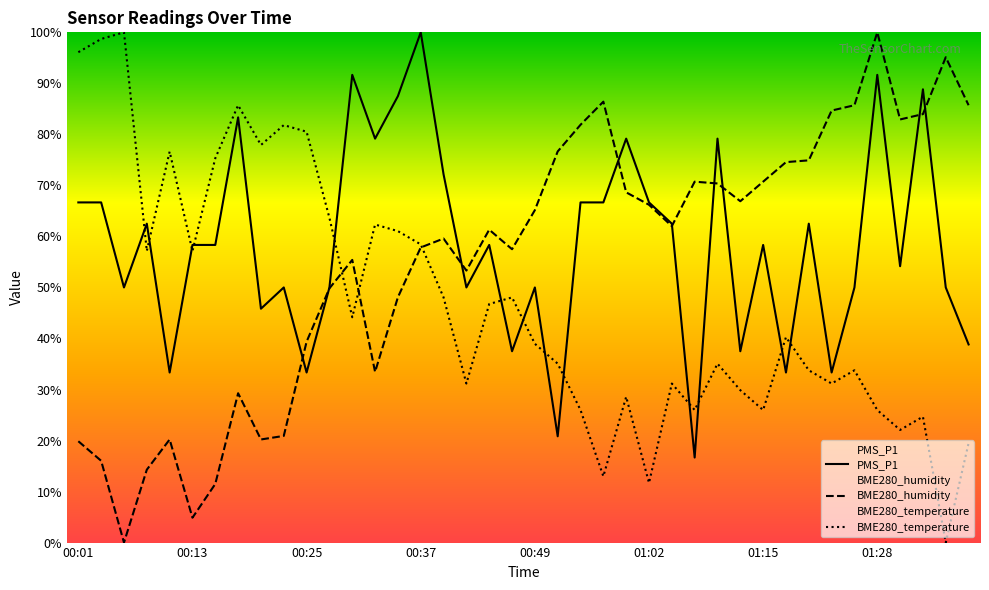

How many lines are shown in the chart?

3